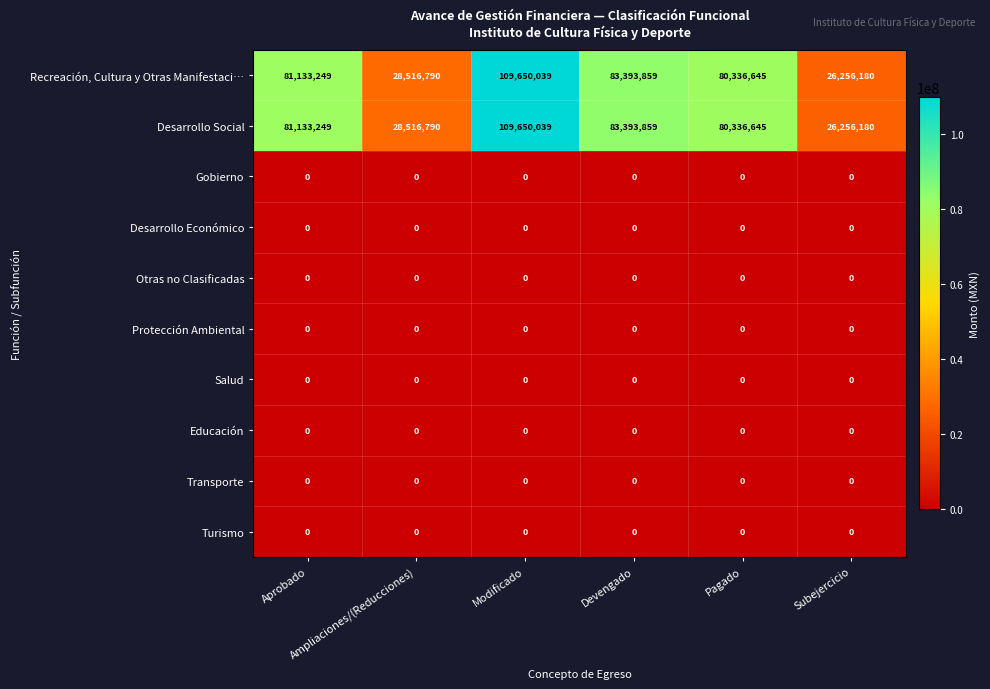

What is the maximum value shown in the chart?

109650039